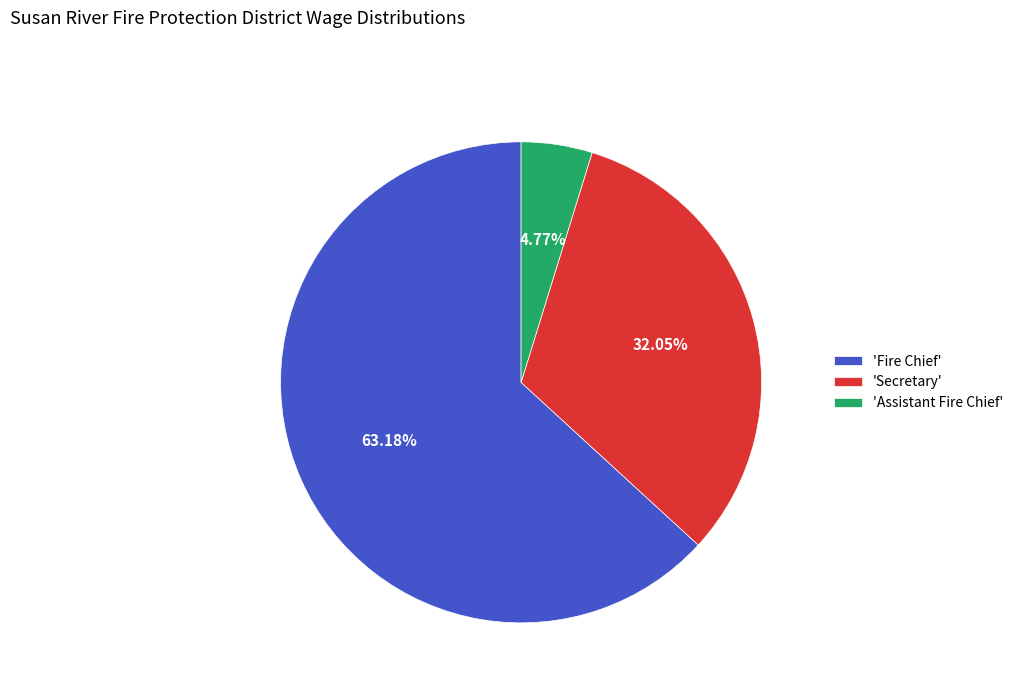

How many slices are in this pie chart?

3